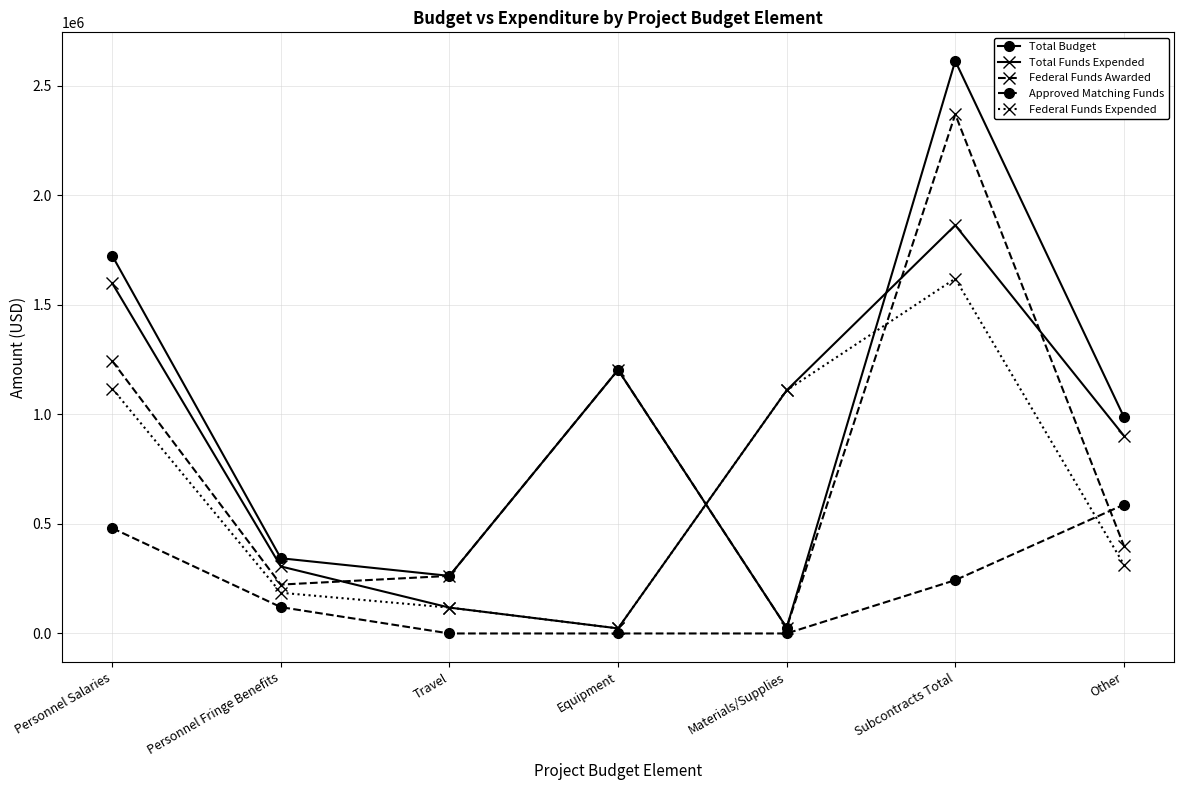

Is the value of Approved Matching Funds at Materials/Supplies greater than the value of Federal Funds Awarded at Personnel Salaries?

No